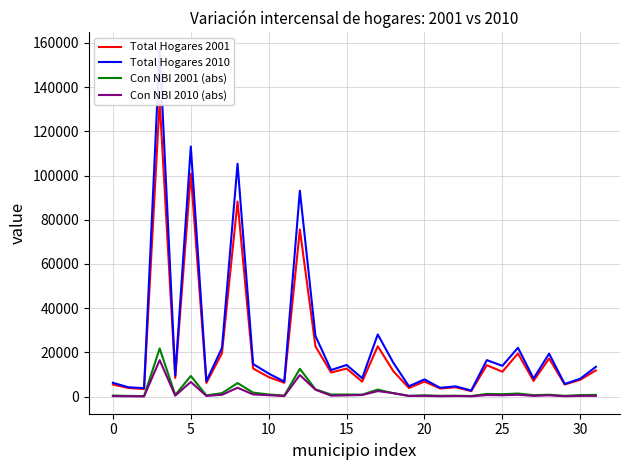

True or false: Total Hogares 2001 and Total Hogares 2010 intersect in this chart.

False